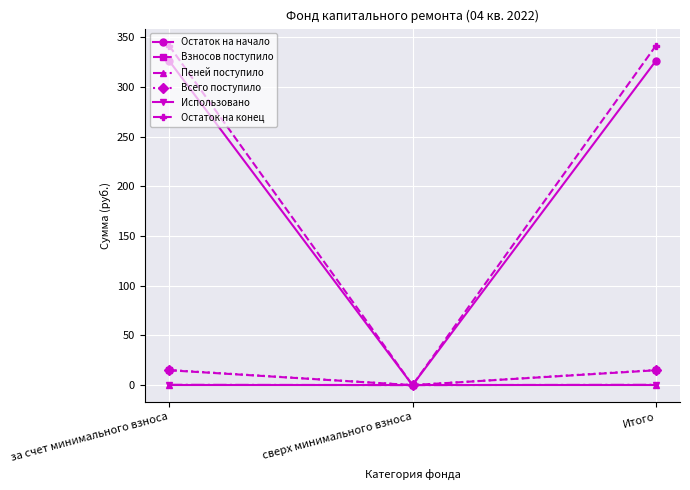

At how many categories does at least one series exceed 169?

2